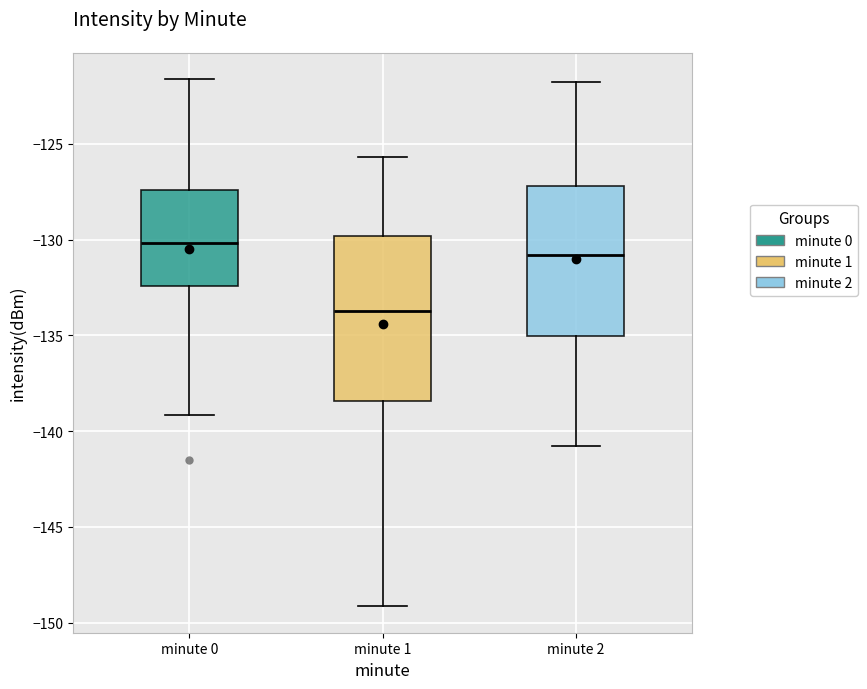

Reading left to right, transcribe this box plot: for each box, give where its median line is, the range the box spans, and where its two whiskers end, as read against the y-axis. The values are not printed on the chart, so give them approximately, as read against the axis.

minute 0: median -130.0, box -132.5 to -127.5, whiskers -139.0 to -121.5
minute 1: median -133.5, box -138.5 to -130.0, whiskers -149.0 to -125.5
minute 2: median -131.0, box -135.0 to -127.0, whiskers -141.0 to -122.0